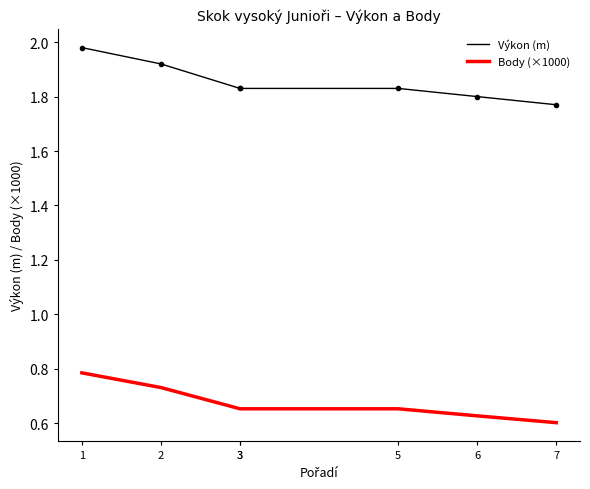

What is the sum of all Výkon (m) values?

13.0